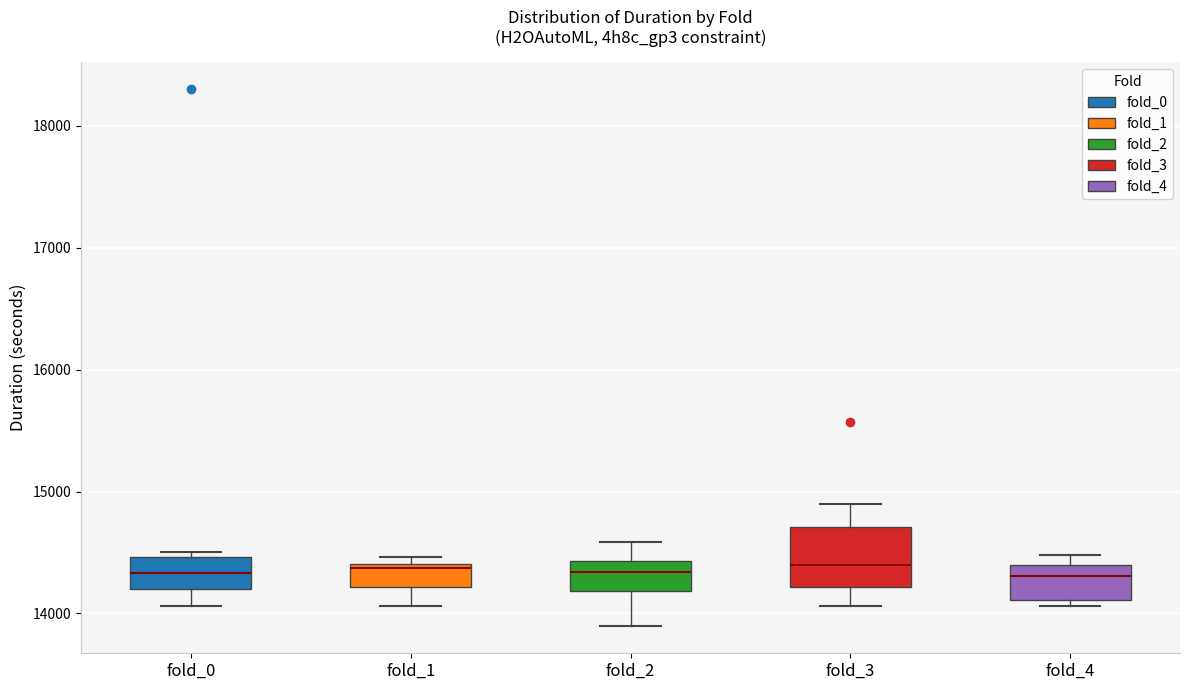

Where does the lower whisker of the box for fold_1 end on the y-axis? The values are not printed on the chart, so give them approximately, as read against the axis.

14100